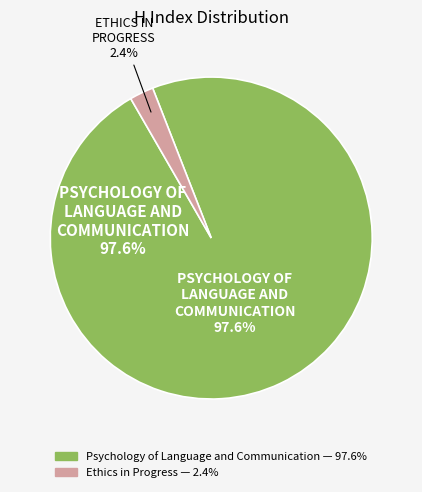

Is it true that Psychology of Language and Communication is 98% of the pie?

True